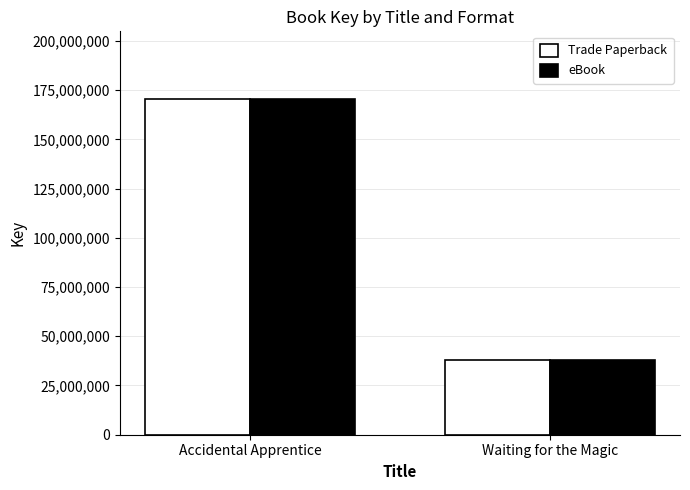

What is the difference between the maximum and minimum values in the eBook series?

132678242